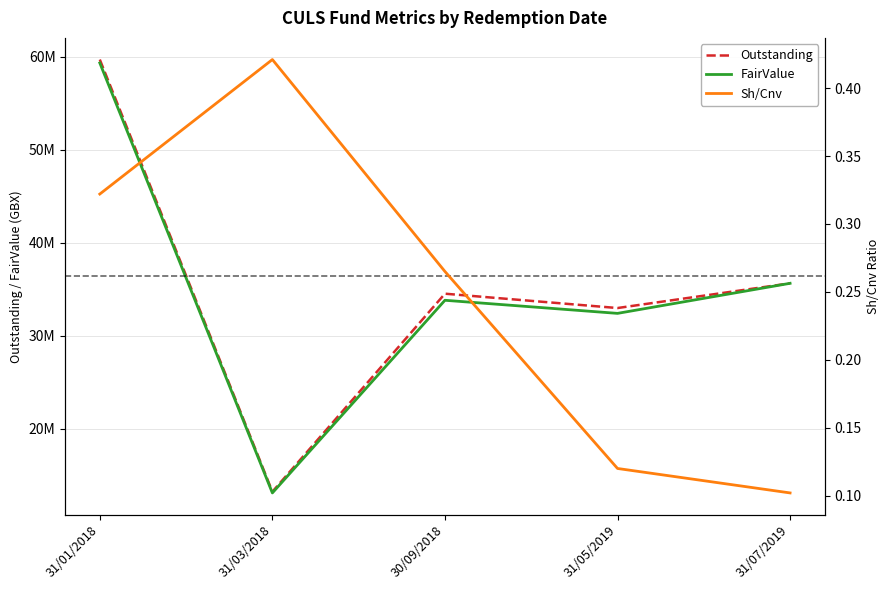

What is the smallest value displayed?

0.1